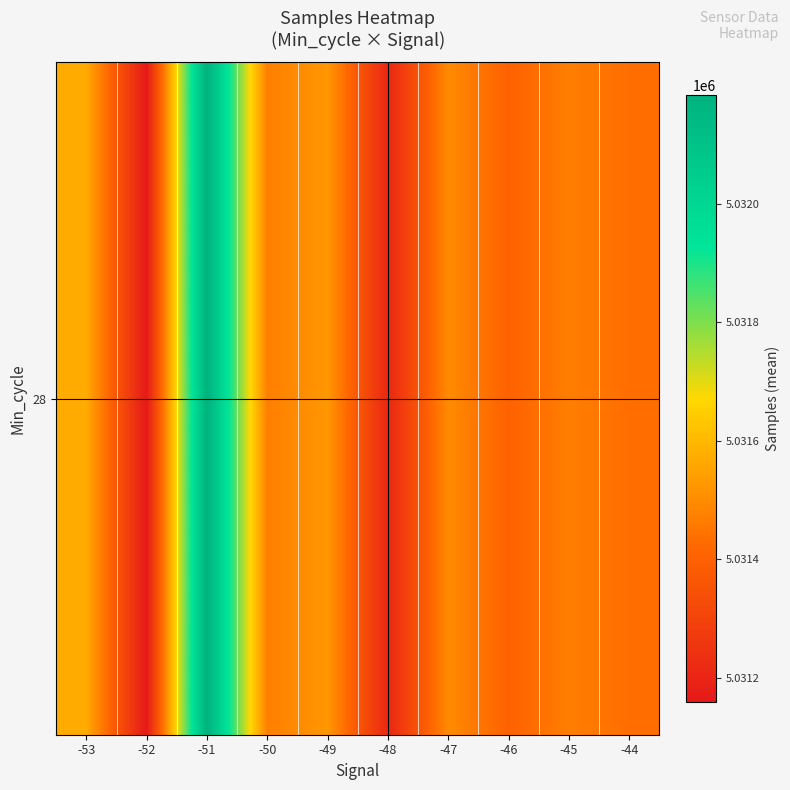

Rank the categories by value from highest to lowest.

-51, -53, -49, -47, -50, -45, -44, -46, -48, -52